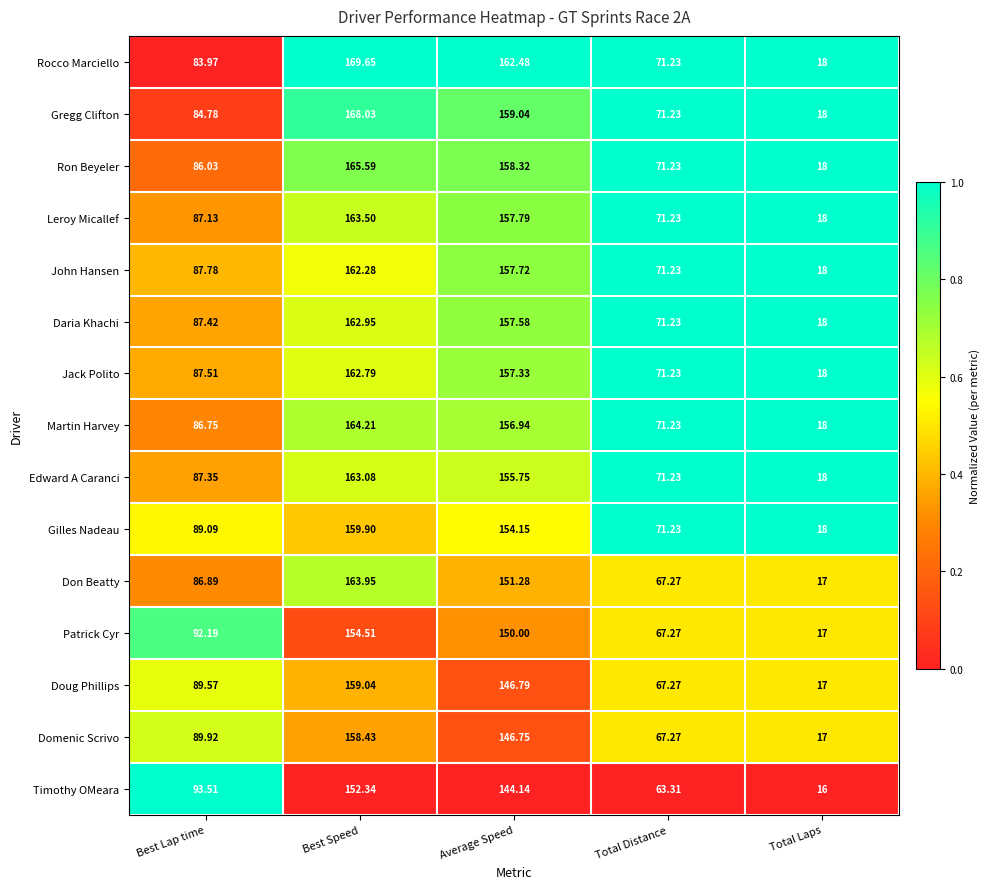

At which category does the chart reach its minimum across all series?

Total Laps